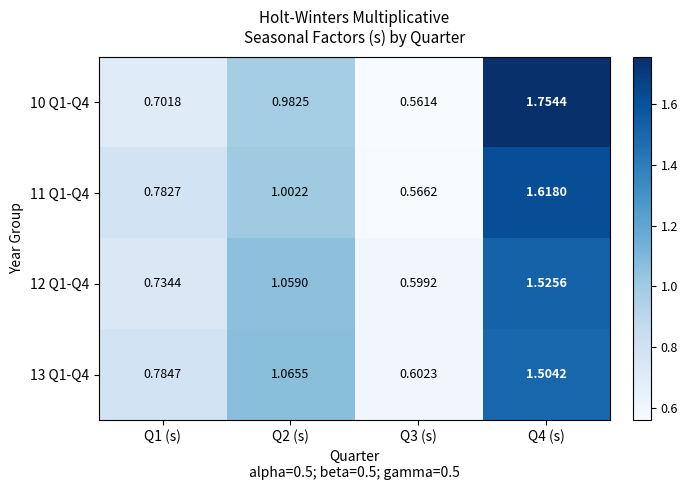

Is the value of 12 Q1-Q4 at Q3 (s) greater than the value of 10 Q1-Q4 at Q2 (s)?

No